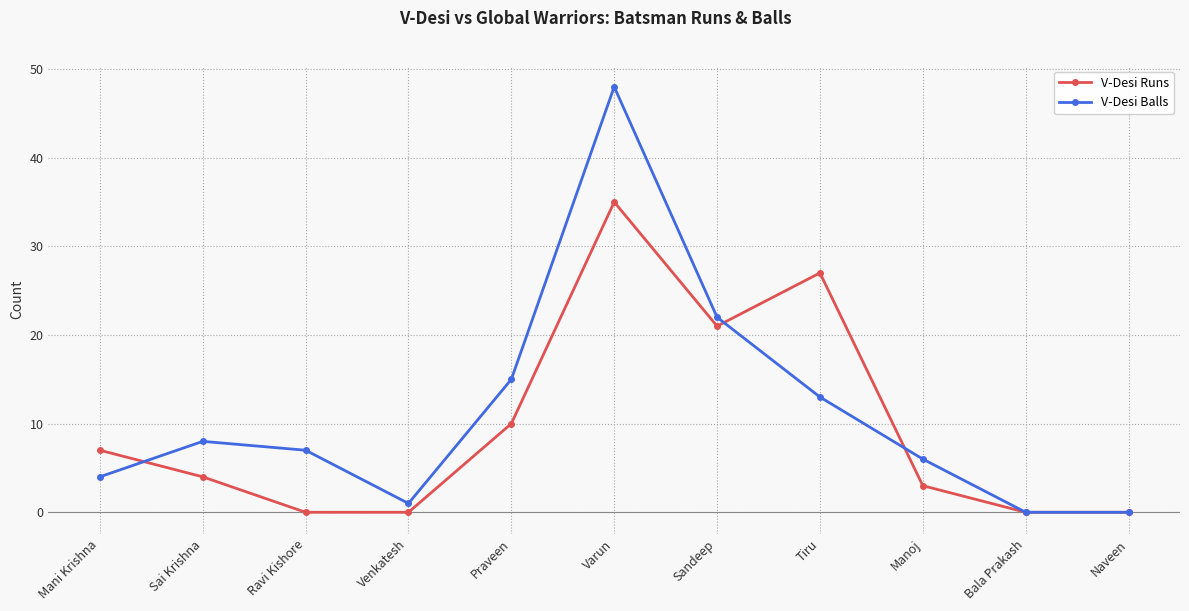

At Varun, list the series in order from largest to smallest.

V-Desi Balls, V-Desi Runs